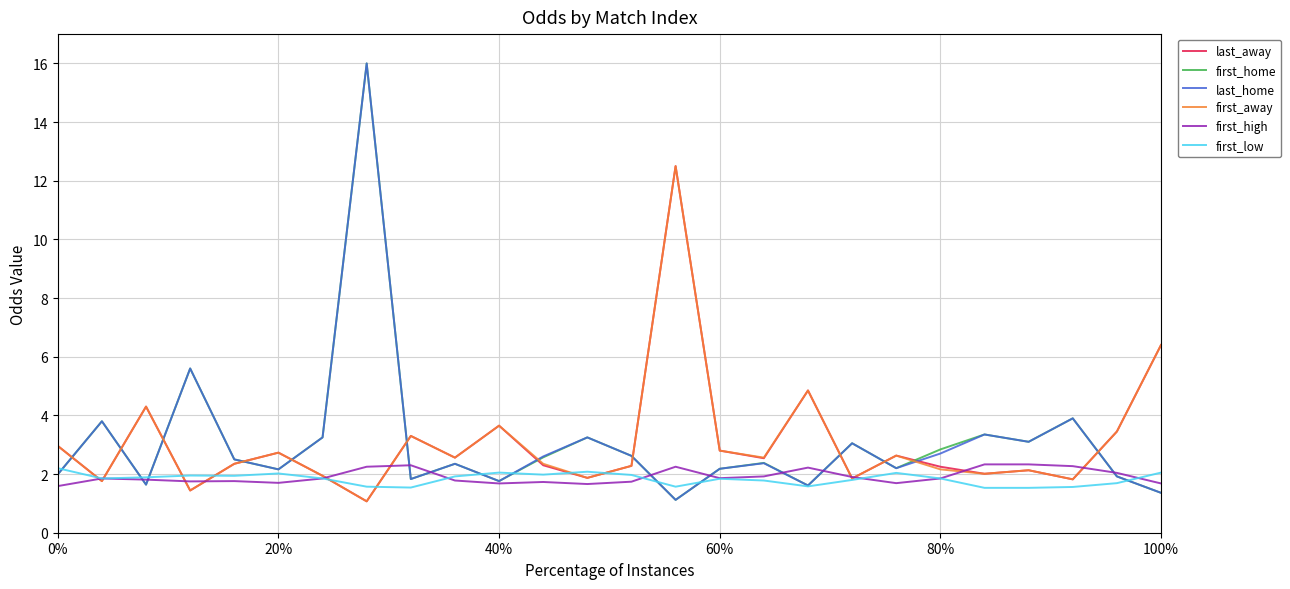

What is the highest value of the first_high series?

2.3